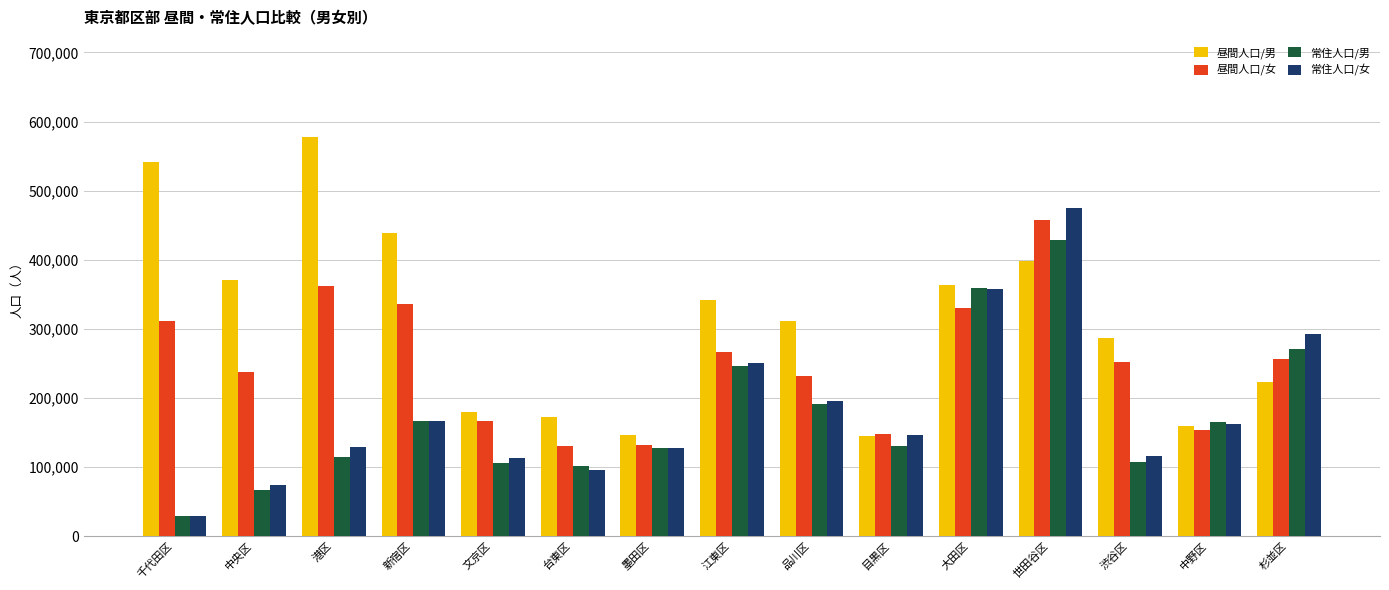

Where is 常住人口/女 nearest to the value 251767?

江東区